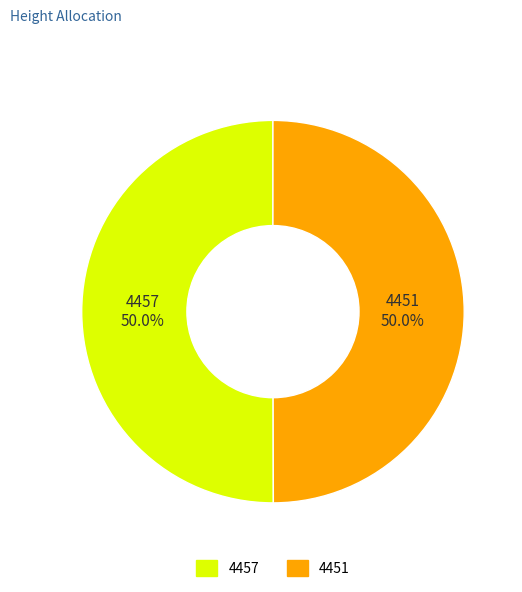

What is the ratio of the value at 4451 to the value at 4457?

1.0